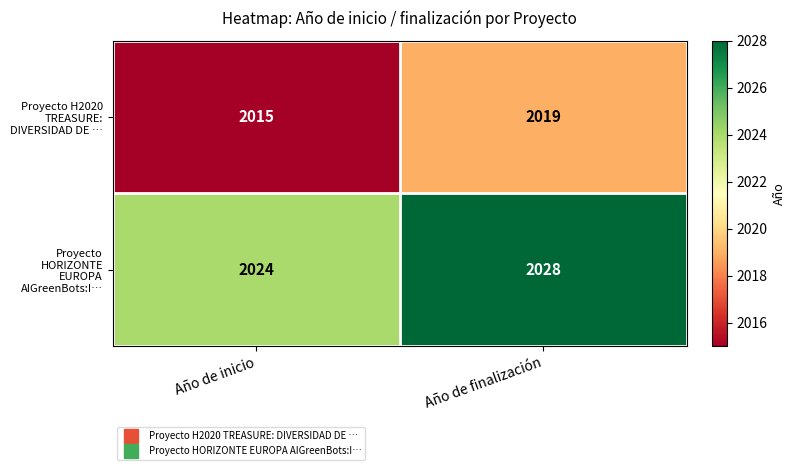

What is the spread (max minus min) of values at Año de inicio?

9